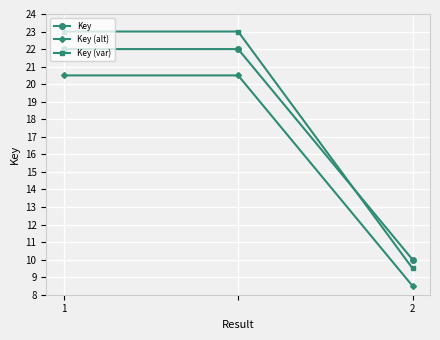

Which series has the largest range (max minus min)?

Key (var)